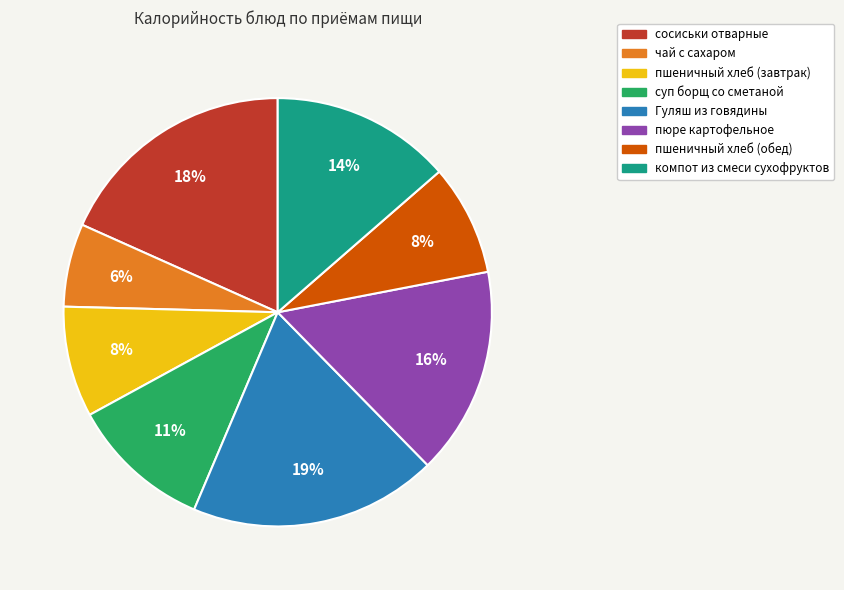

Which has a higher value, чай с сахаром or пюре картофельное?

пюре картофельное